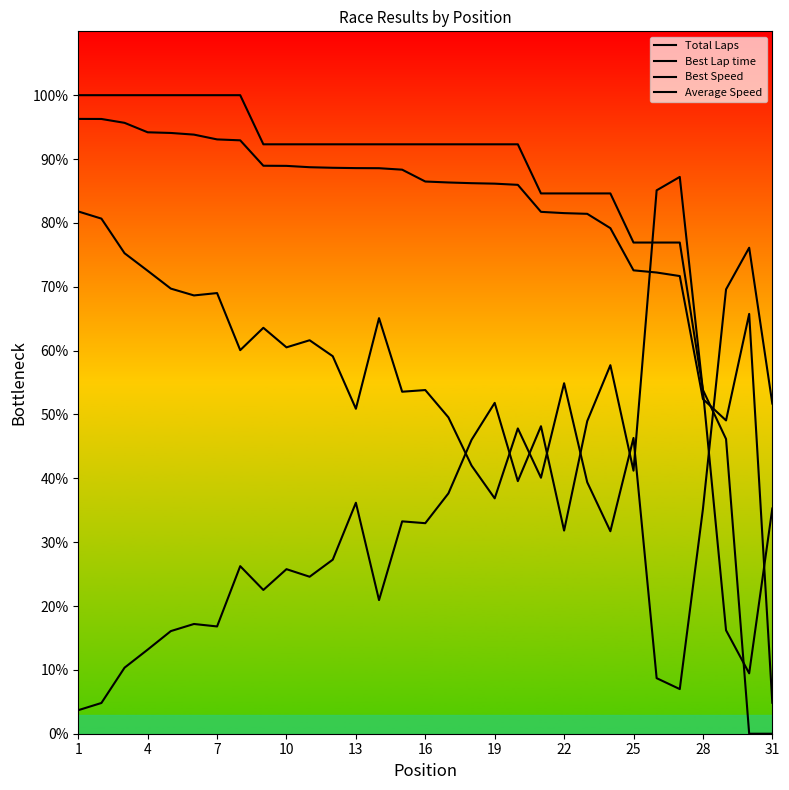

Reading left to right, list all the values displayed in this chart.

Total Laps: 100.0	100.0	100.0	100.0	100.0	100.0	100.0	100.0	92.3	92.3	92.3	92.3	92.3	92.3	92.3	92.3	92.3	92.3	92.3	92.3	84.6	84.6	84.6	84.6	76.9	76.9	76.9	53.8	46.2	0.0	0.0
Best Lap time: 3.7	4.8	10.3	13.2	16.1	17.2	16.8	26.2	22.5	25.8	24.6	27.3	36.2	20.9	33.3	33.0	37.6	46.0	51.8	39.6	48.2	31.8	49.0	57.7	41.2	85.1	87.2	53.8	16.2	9.5	35.3
Best Speed: 81.8	80.7	75.3	72.5	69.7	68.6	69.0	60.1	63.6	60.5	61.6	59.1	50.9	65.1	53.6	53.8	49.5	42.0	36.9	47.8	40.1	54.9	39.4	31.7	46.3	8.7	7.0	35.2	69.6	76.1	51.7
Average Speed: 96.3	96.3	95.7	94.2	94.1	93.8	93.1	92.9	88.9	88.9	88.7	88.6	88.6	88.6	88.3	86.5	86.3	86.2	86.1	86.0	81.7	81.5	81.4	79.2	72.6	72.2	71.7	52.4	49.1	65.7	4.8